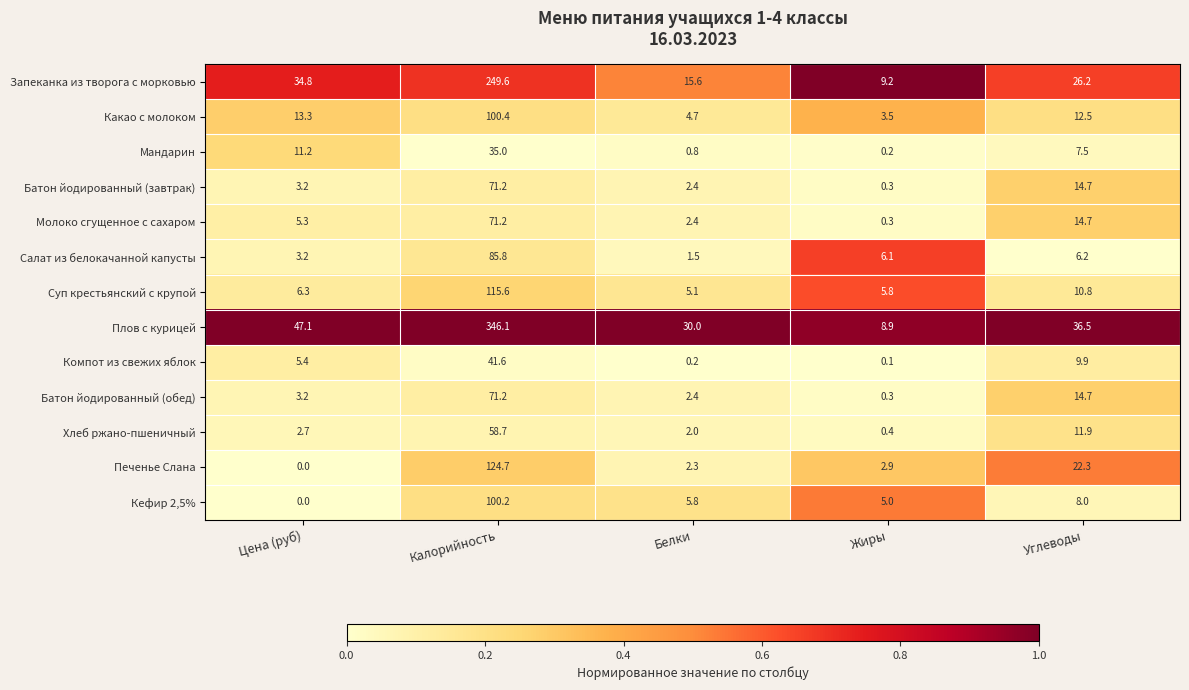

Is it true that Батон йодированный (завтрак) equals 5.6 at Цена (руб)?

False